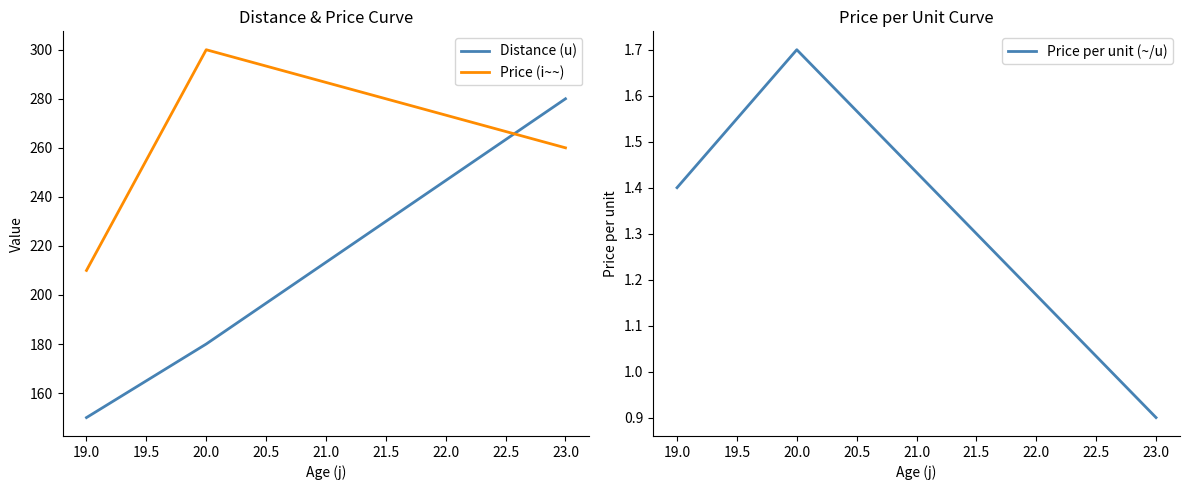

What is the sum of all Price (i~~) values?

770